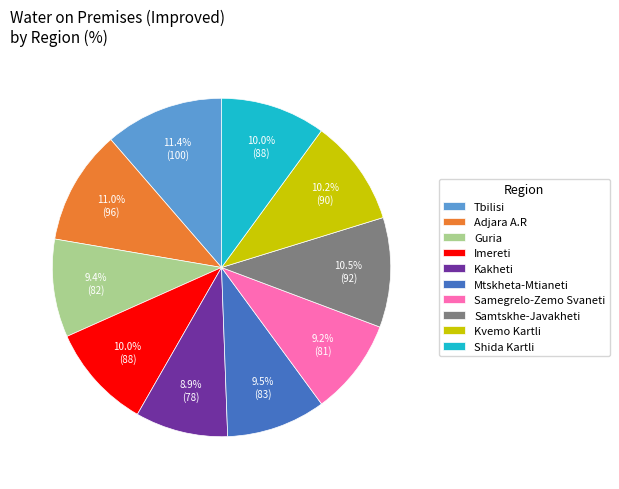

Does Kakheti account for over 50% of the chart?

No